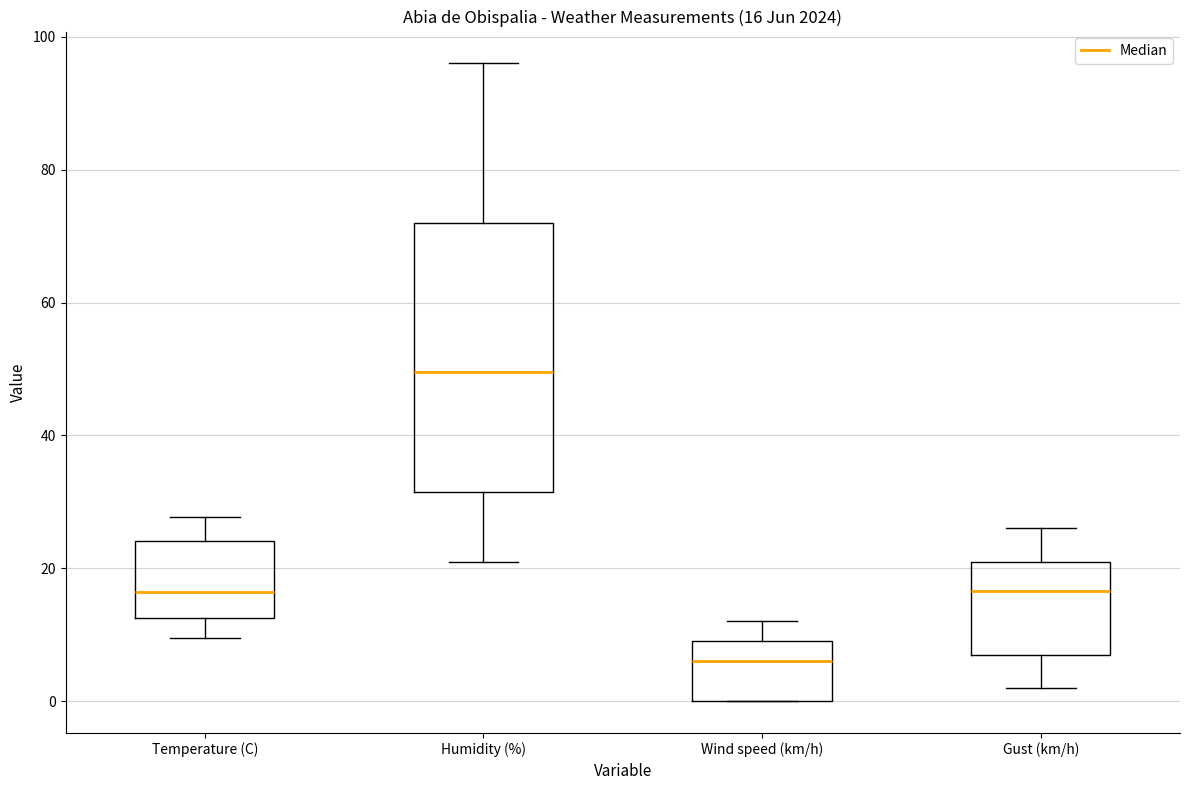

Which box has the highest median line?

Humidity (%)